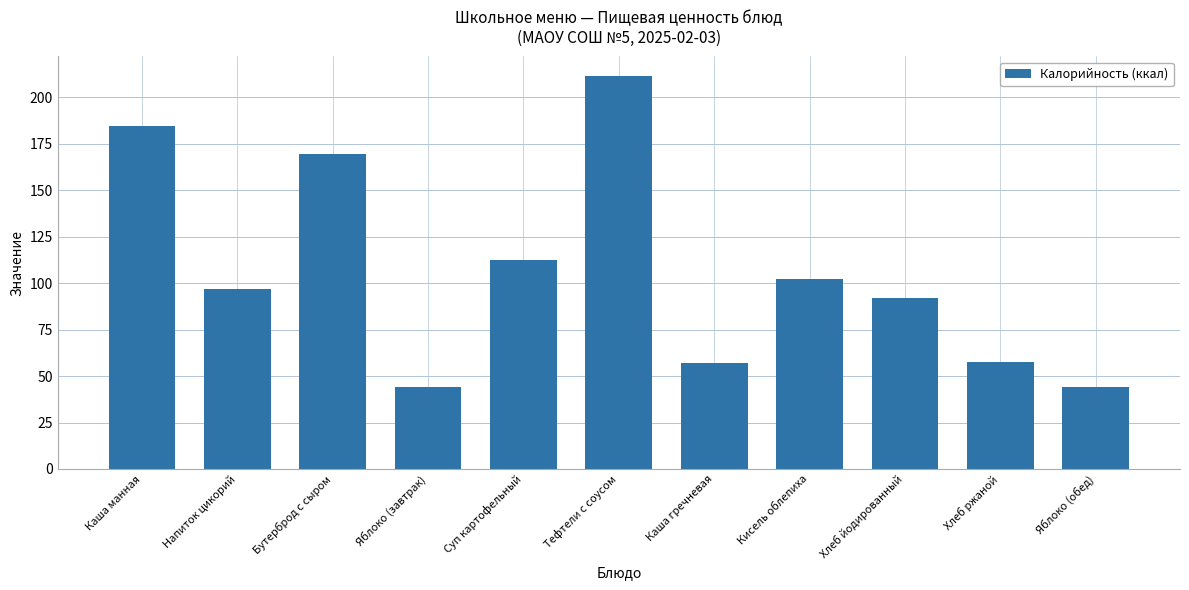

What is the difference between the values at Хлеб ржаной and Каша гречневая?

0.7